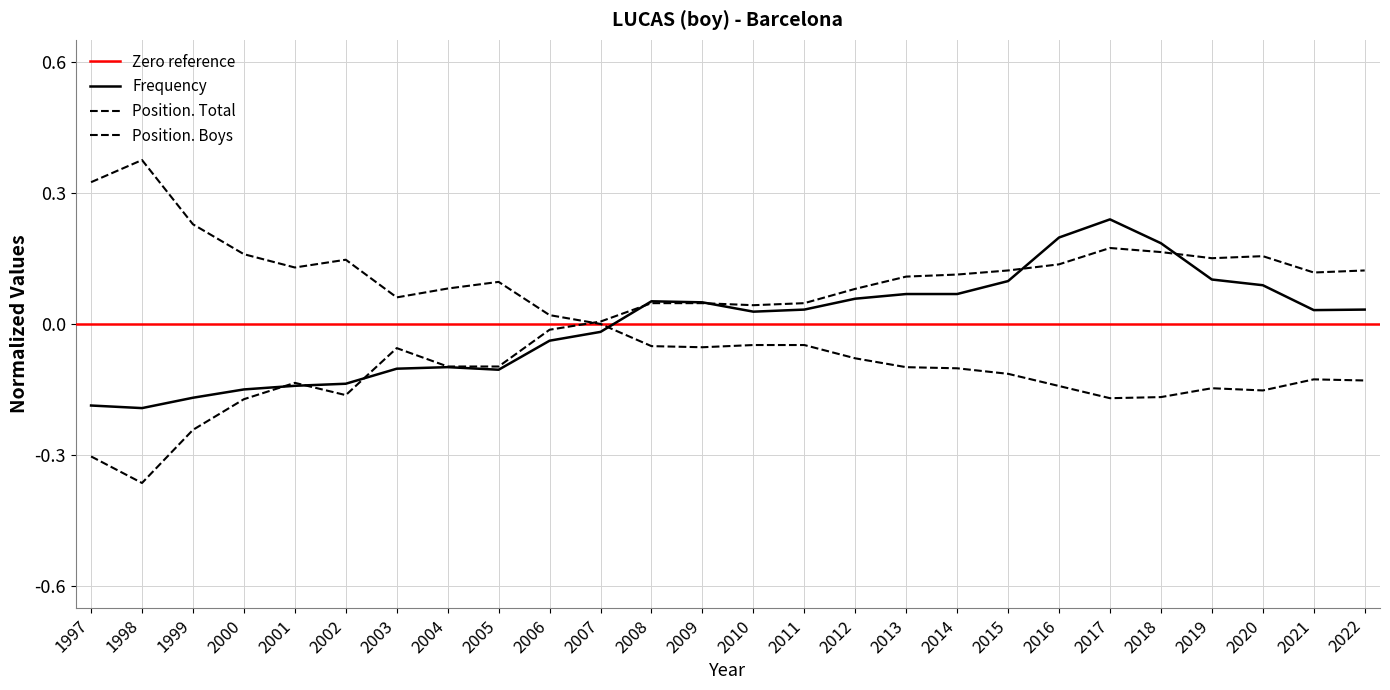

What is the total value across all series at 2017?

0.2